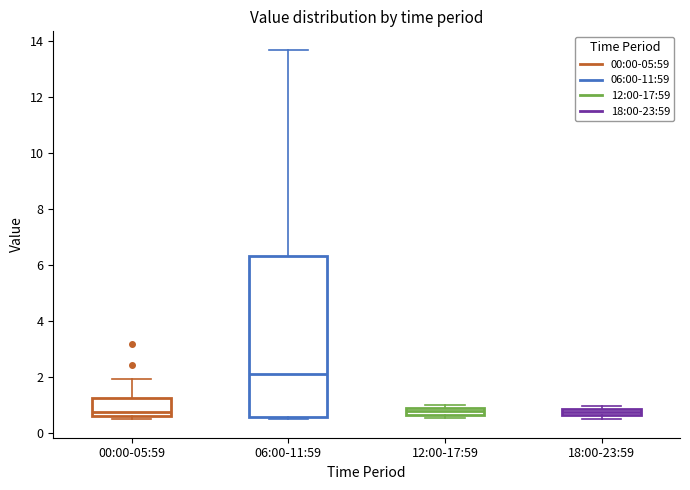

Which box is the tallest, from its lower edge to its upper edge?

06:00-11:59